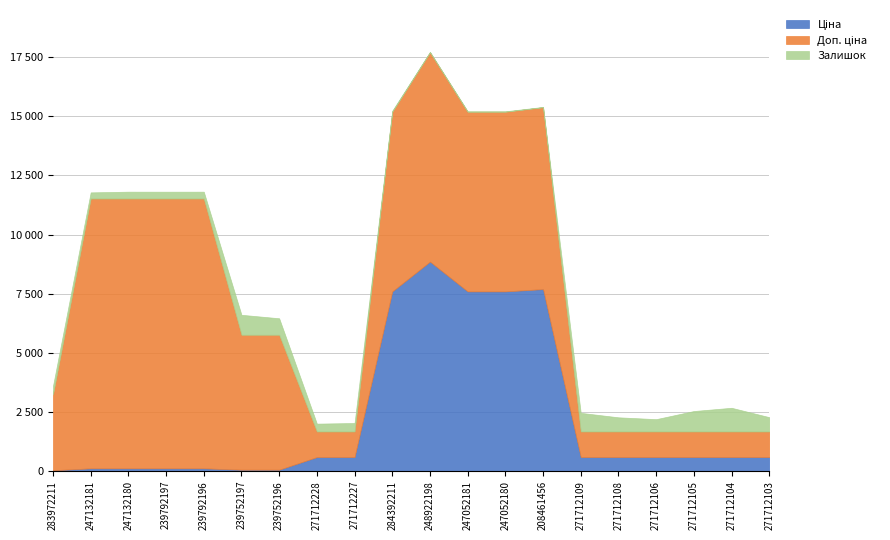

What is the sum of all Доп. ціна values?

108247.7